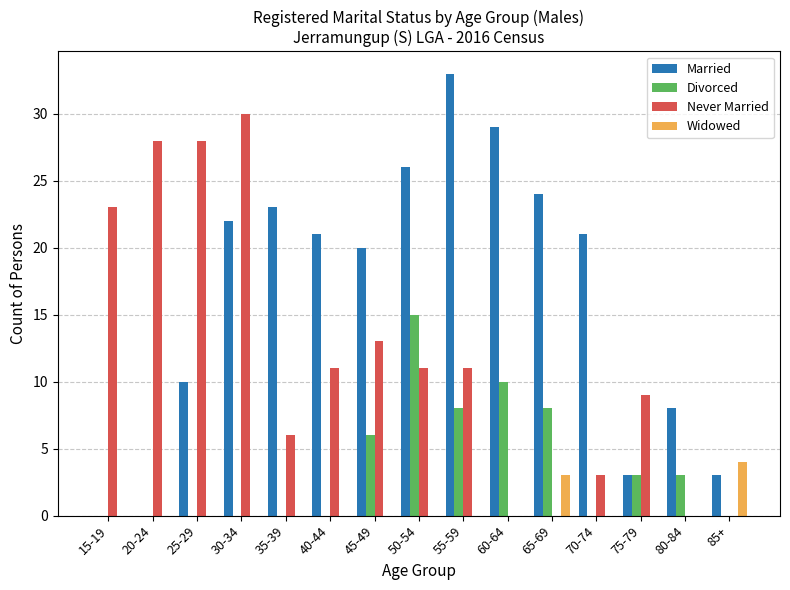

At which label does Never Married first exceed 11?

15-19